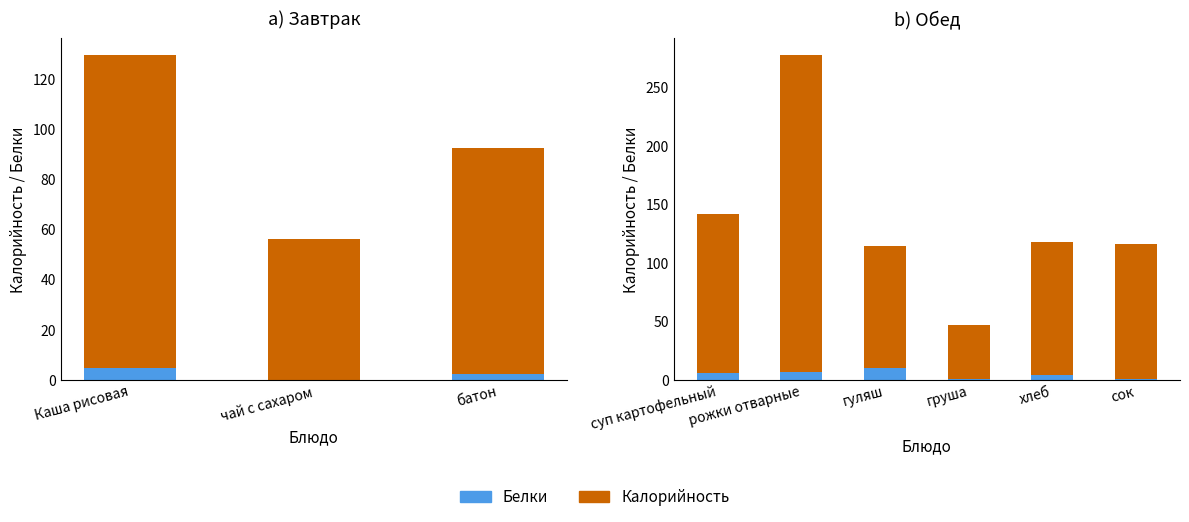

What is the sum of all Белки values?

27.4